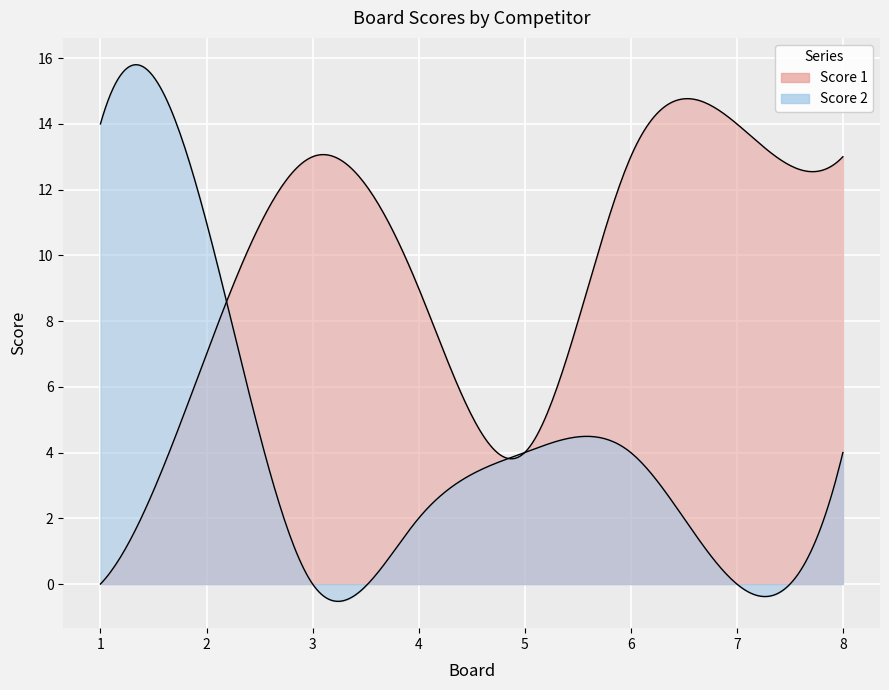

In Score 1, how many points are lower than both neighbors (excluding endpoints)?

1